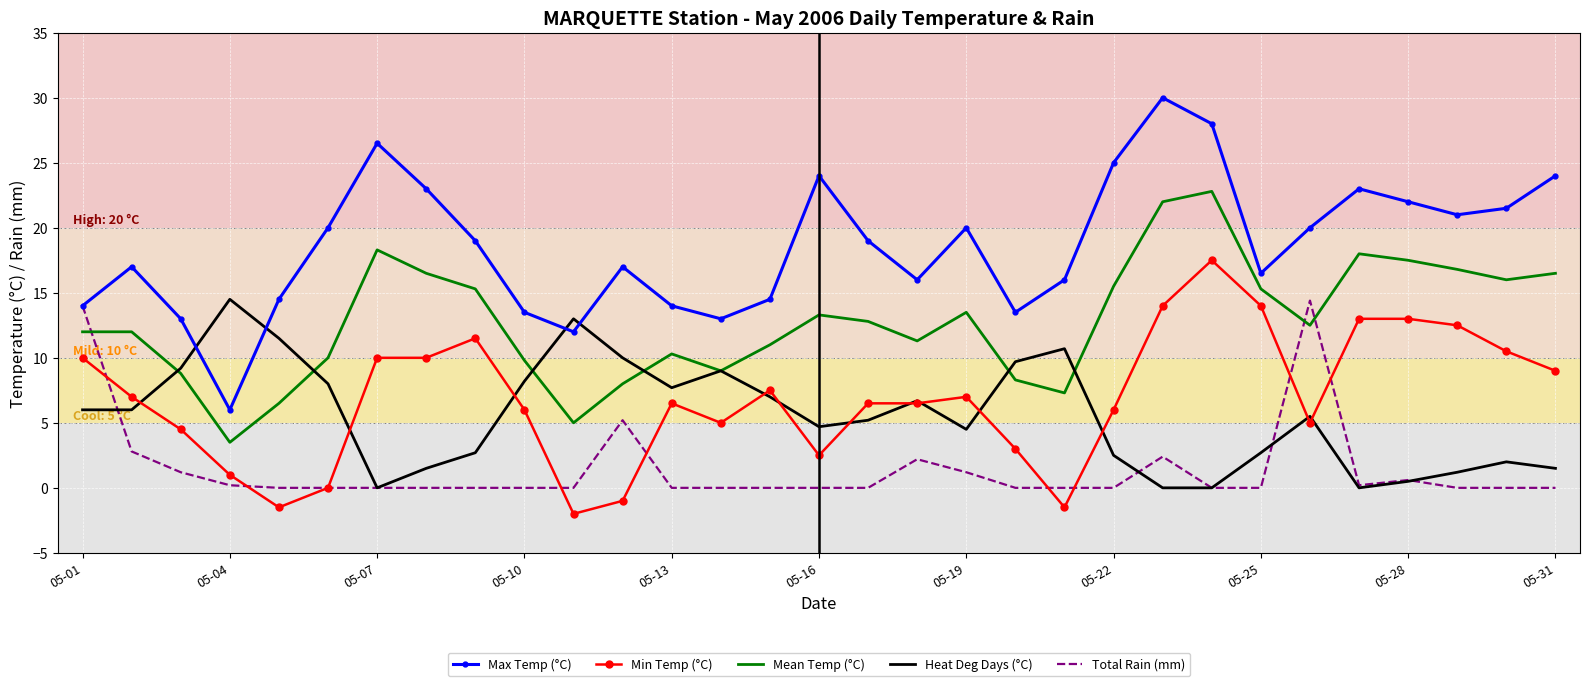

Which series has the widest spread of values?

Max Temp (°C)